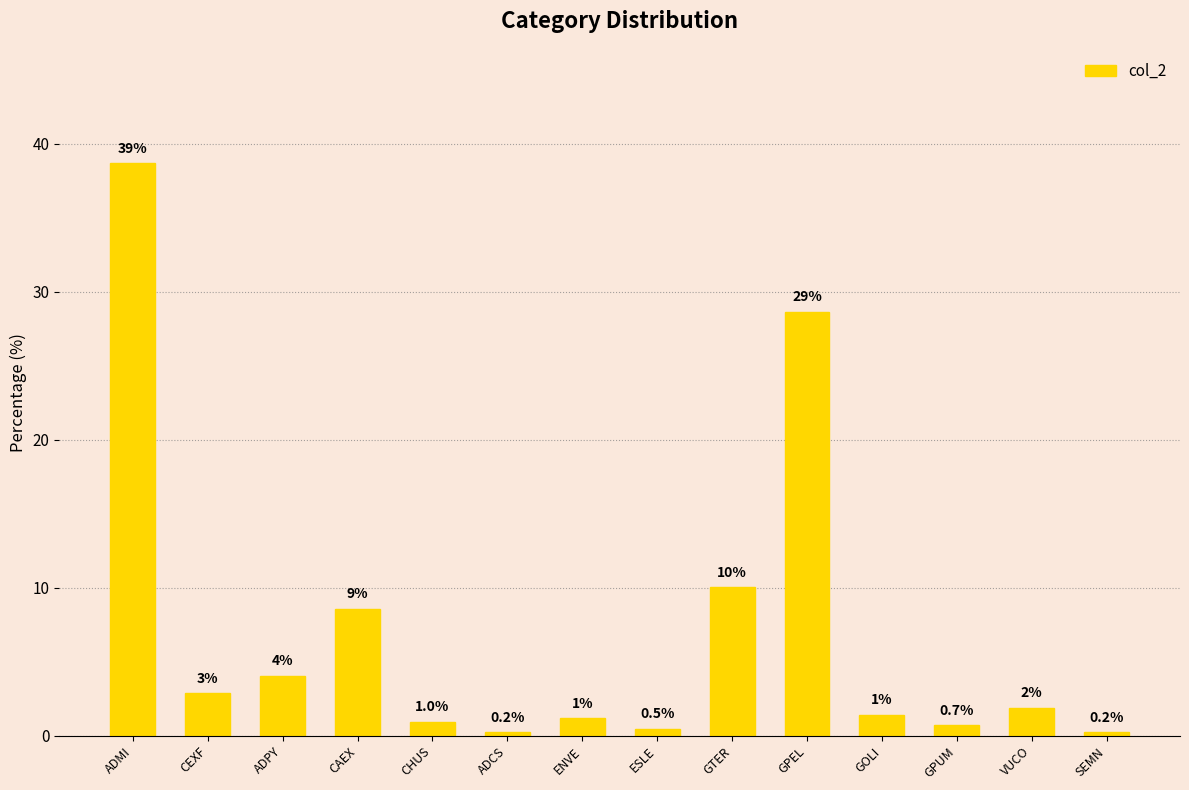

What position from the left is CAEX?

4